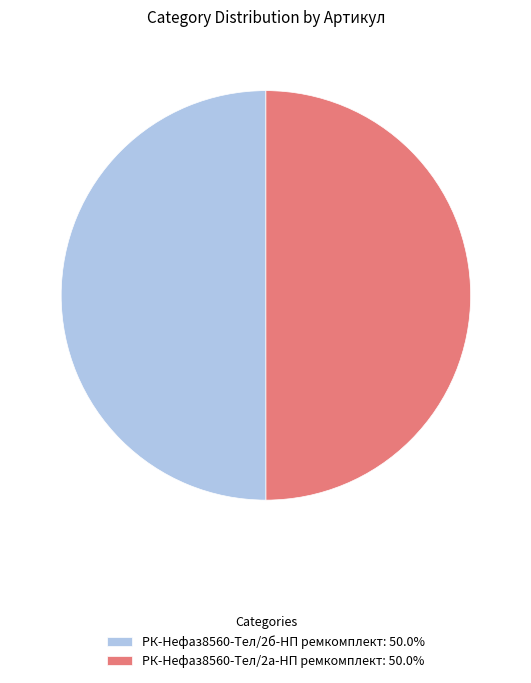

Combined, do РК-Нефаз8560-Тел/2а-НП ремкомплект and РК-Нефаз8560-Тел/2б-НП ремкомплект account for over 50%?

Yes